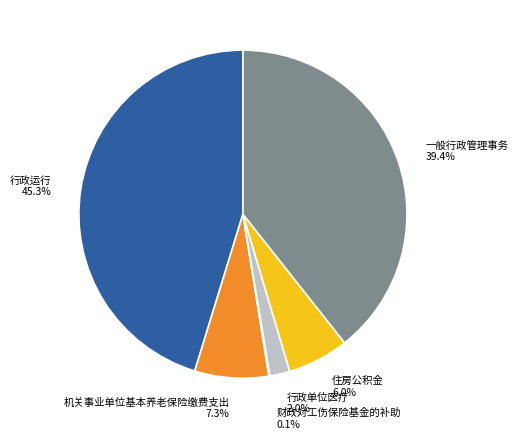

Do 行政运行 and 住房公积金 together represent more than half of the pie?

Yes